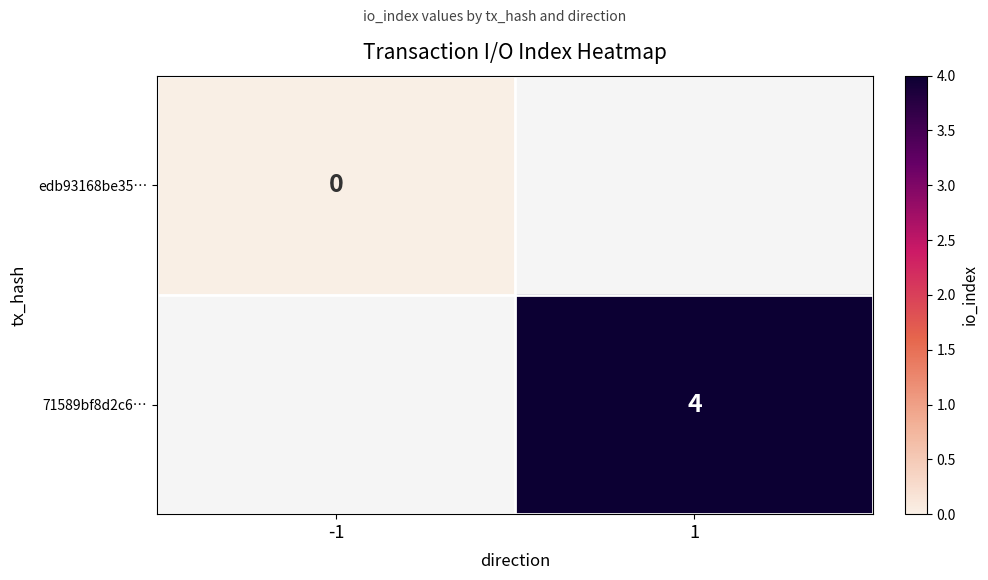

Is the value of edb93168be35… at -1 greater than the value of 71589bf8d2c6… at 1?

No